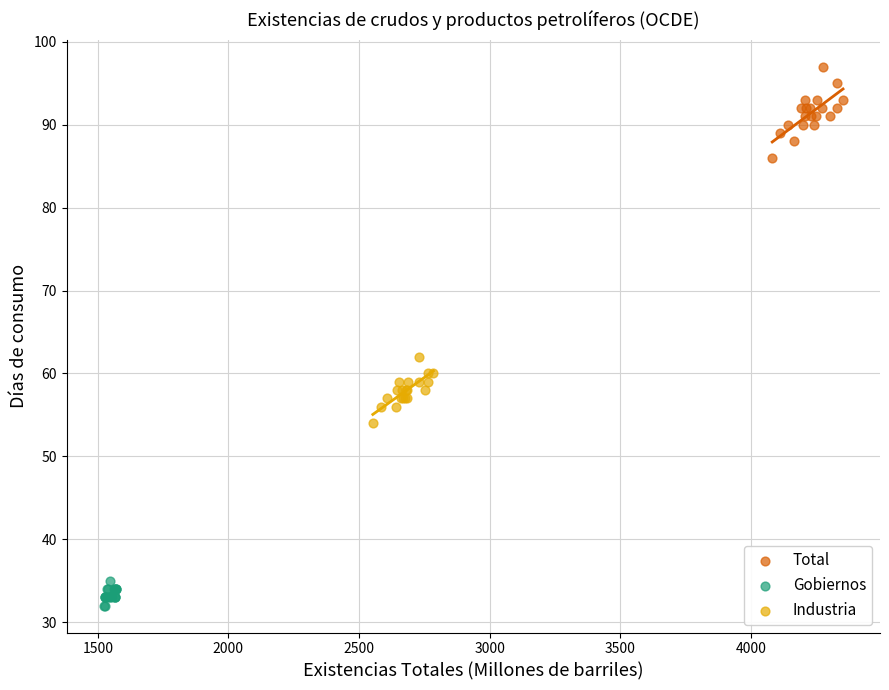

What are all the series names shown in the legend?

Total, Gobiernos, Industria